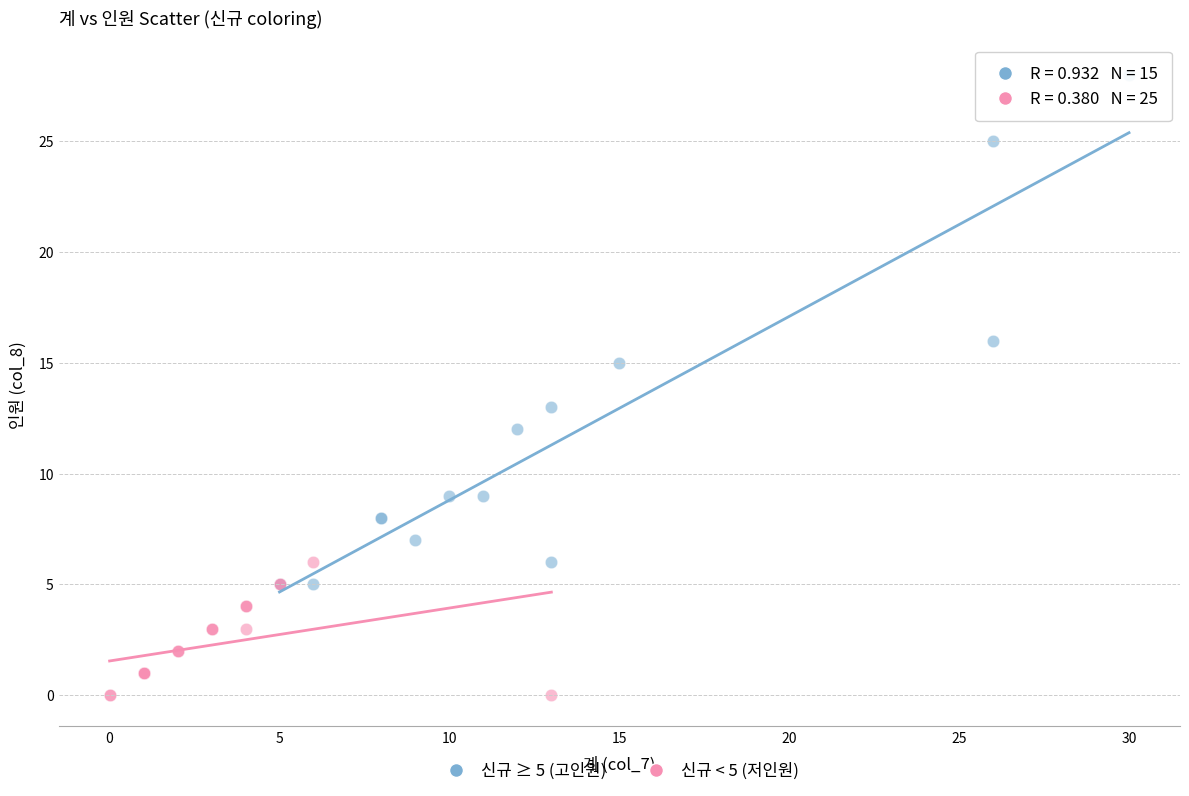

Which series contains the highest Y value?

신규 ≥ 5 (고인원)